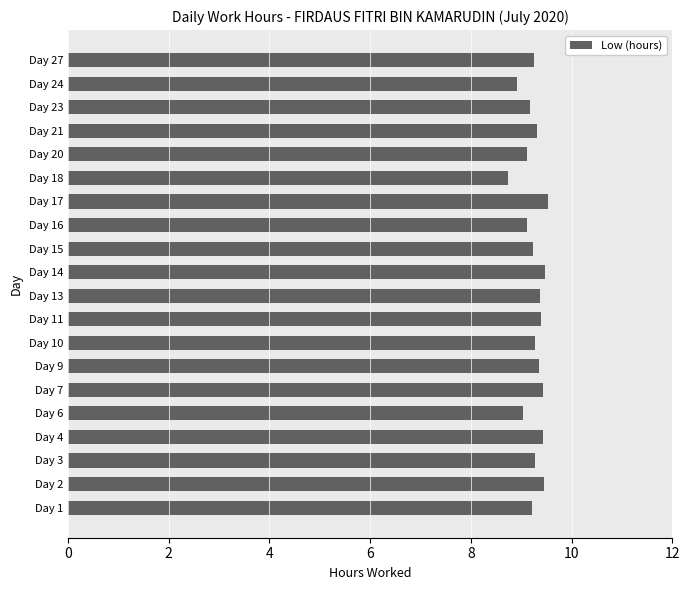

What is the approximate value at Day 7?

9.4